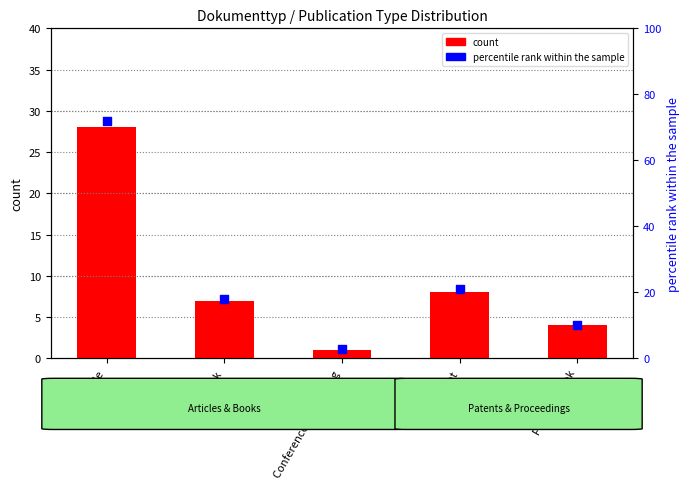

What are all the series names shown in the legend?

count, percentile rank within the sample